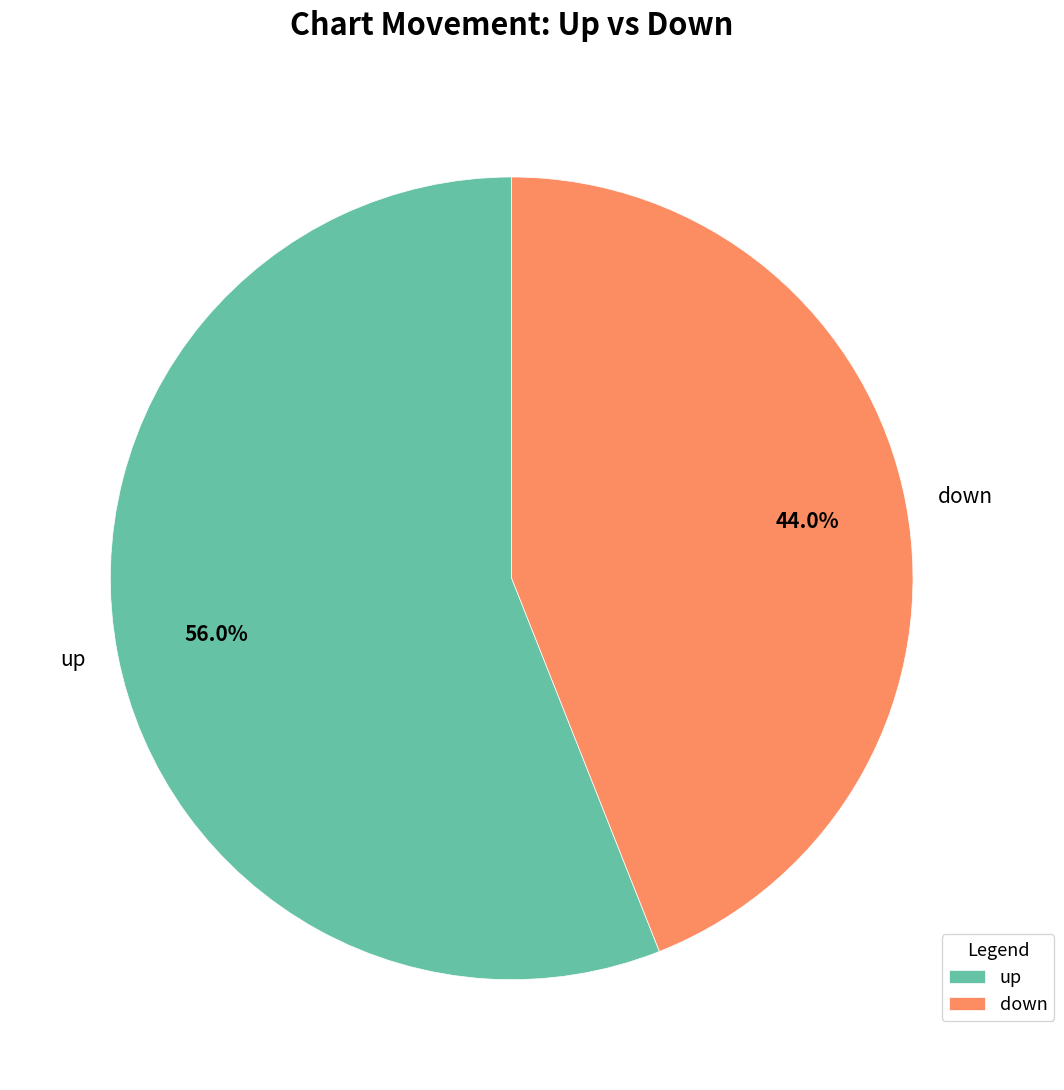

What is the majority slice?

up